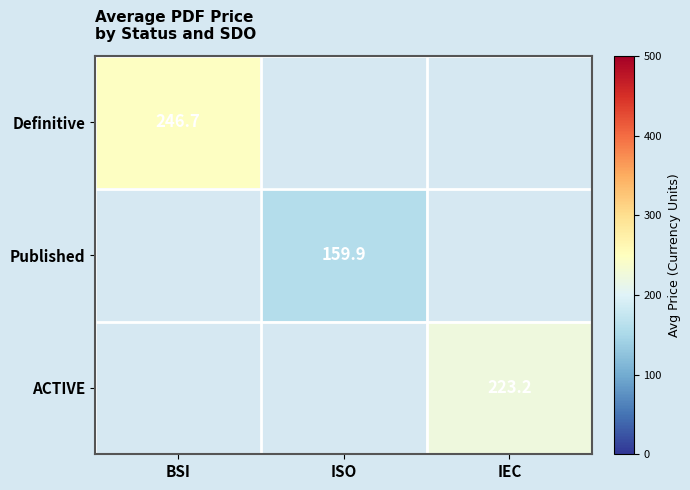

Which series has the widest spread of values?

Definitive